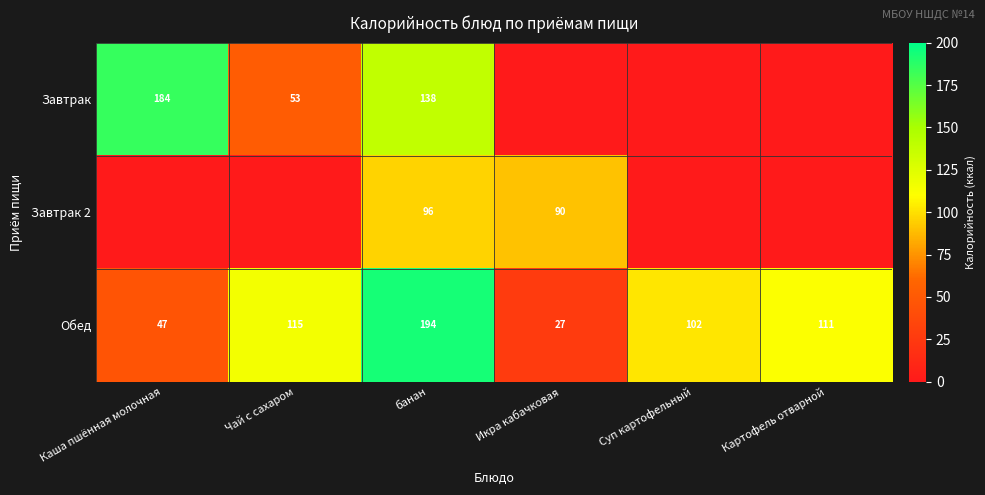

What is the maximum value shown in the chart?

193.5